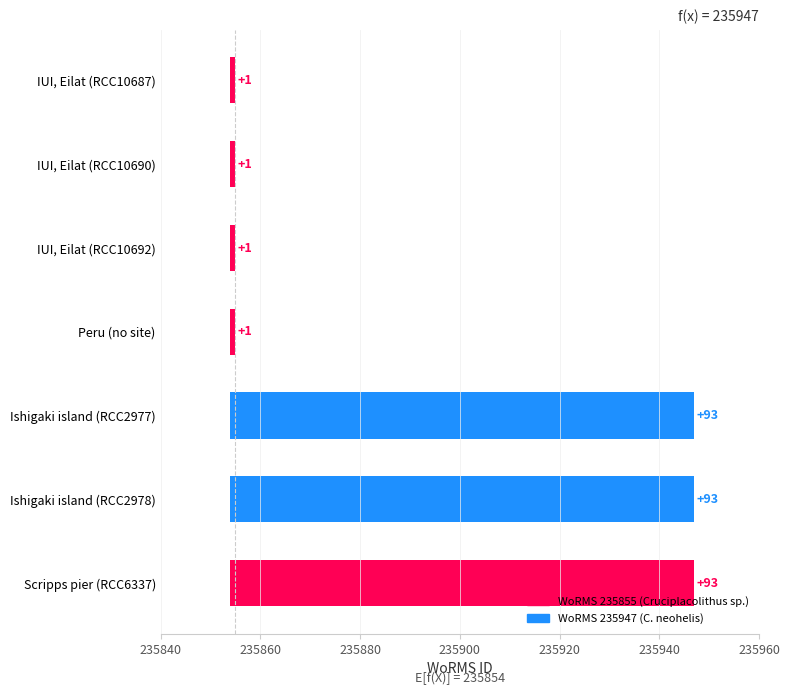

The value at Ishigaki island (RCC2978) is 43. True or false?

False